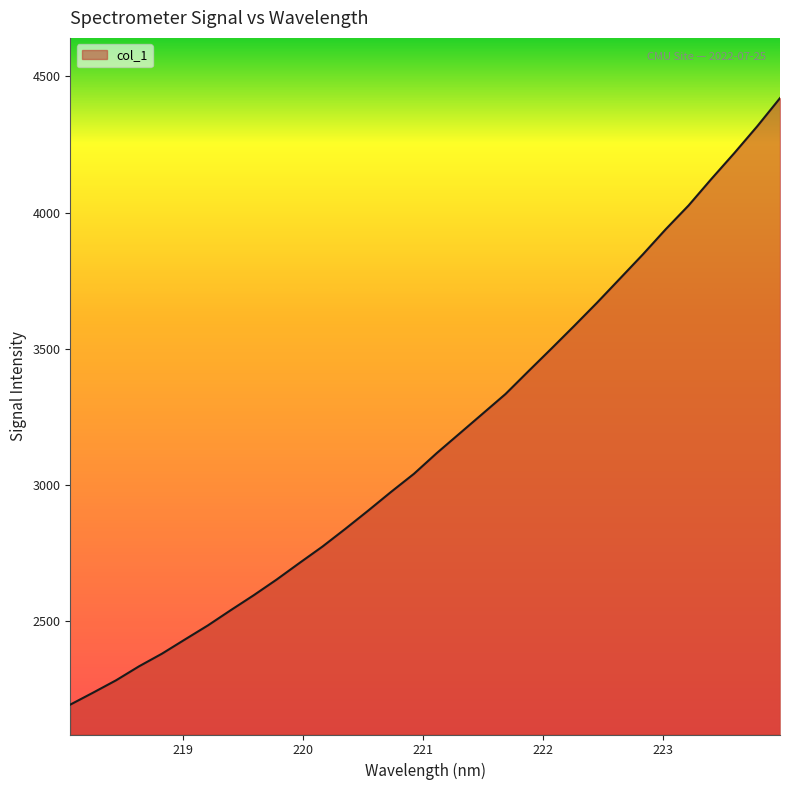

What is the maximum value shown in the chart?

4420.4